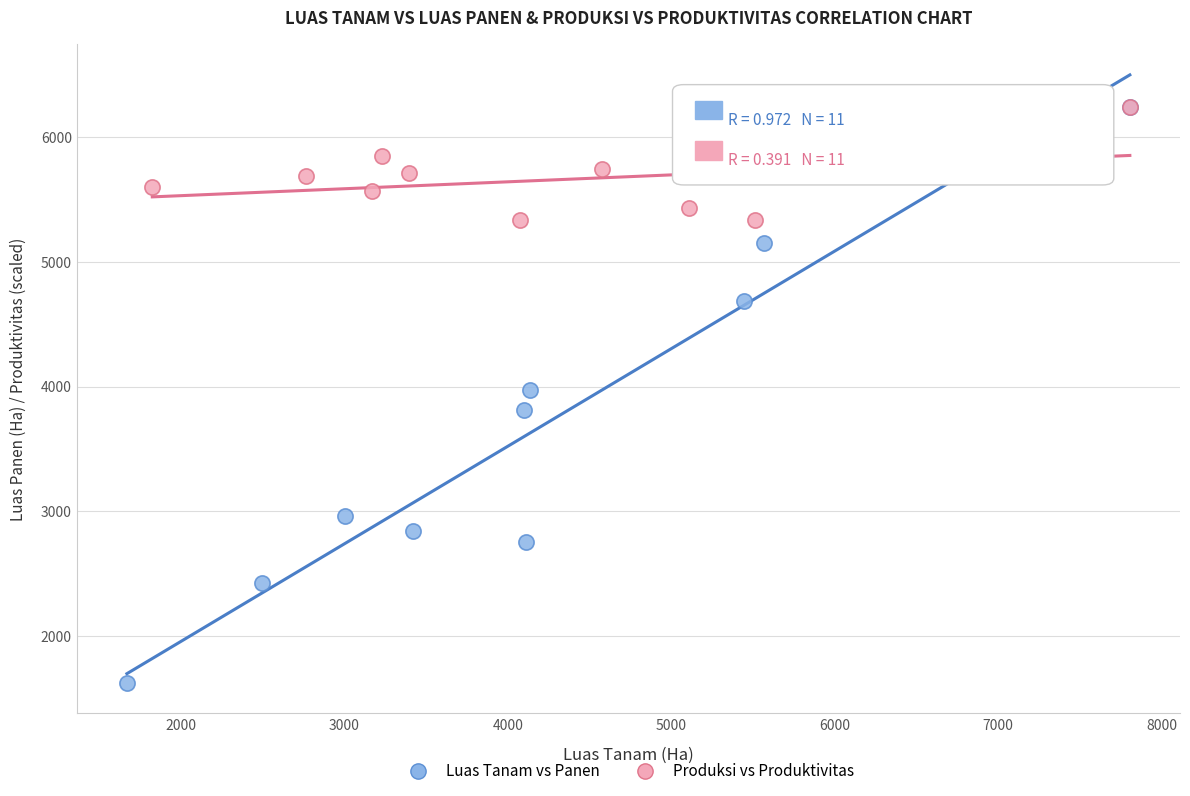

Which series has the largest Y range (max minus min)?

Luas Tanam vs Panen